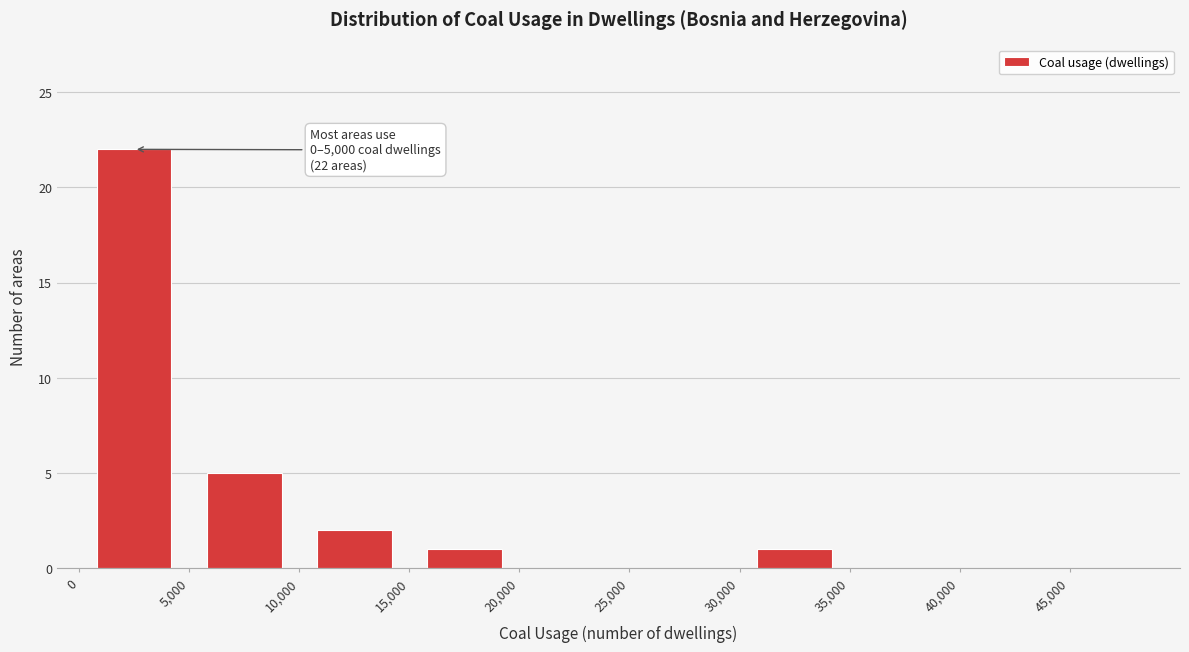

Over which range of the x-axis is the bar tallest?

0 to 5000